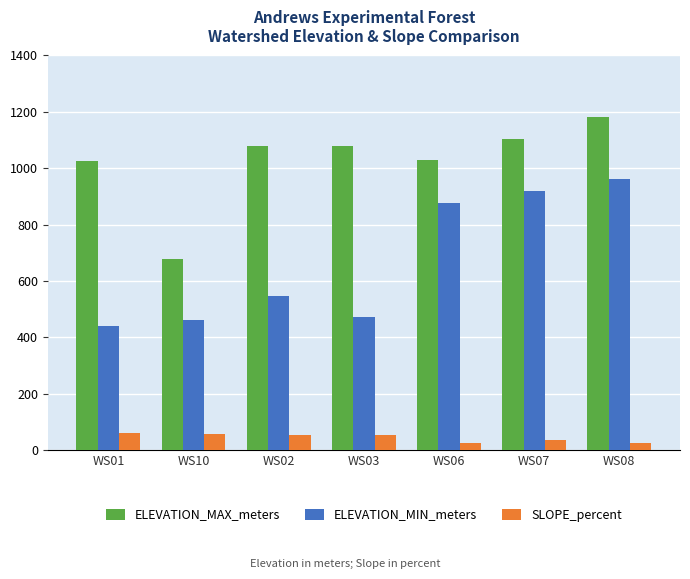

What is the greatest value displayed?

1182.0